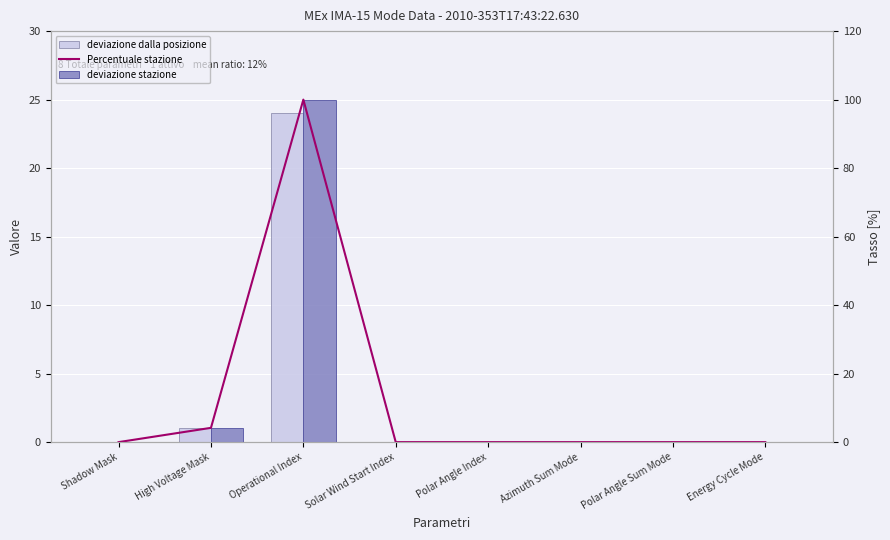

Reading left to right, extract all data points from this chart.

deviazione dalla posizione: Shadow Mask=0.0	High Voltage Mask=1.0	Operational Index=24.0	Solar Wind Start Index=0.0	Polar Angle Index=0.0	Azimuth Sum Mode=0.0	Polar Angle Sum Mode=0.0	Energy Cycle Mode=0.0
Percentuale stazione: Shadow Mask=0.0	High Voltage Mask=4.2	Operational Index=100.0	Solar Wind Start Index=0.0	Polar Angle Index=0.0	Azimuth Sum Mode=0.0	Polar Angle Sum Mode=0.0	Energy Cycle Mode=0.0
deviazione stazione: Shadow Mask=0.0	High Voltage Mask=4.2	Operational Index=100.0	Solar Wind Start Index=0.0	Polar Angle Index=0.0	Azimuth Sum Mode=0.0	Polar Angle Sum Mode=0.0	Energy Cycle Mode=0.0